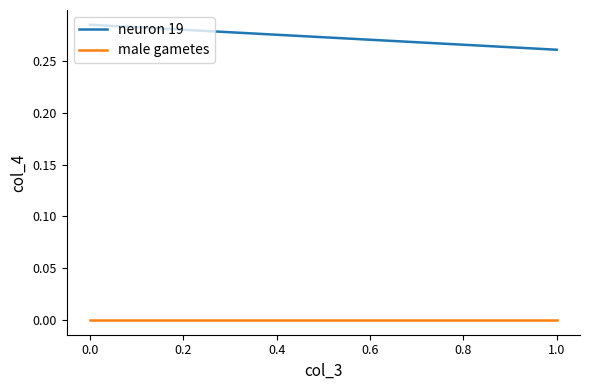

How many data points does each series have?

2